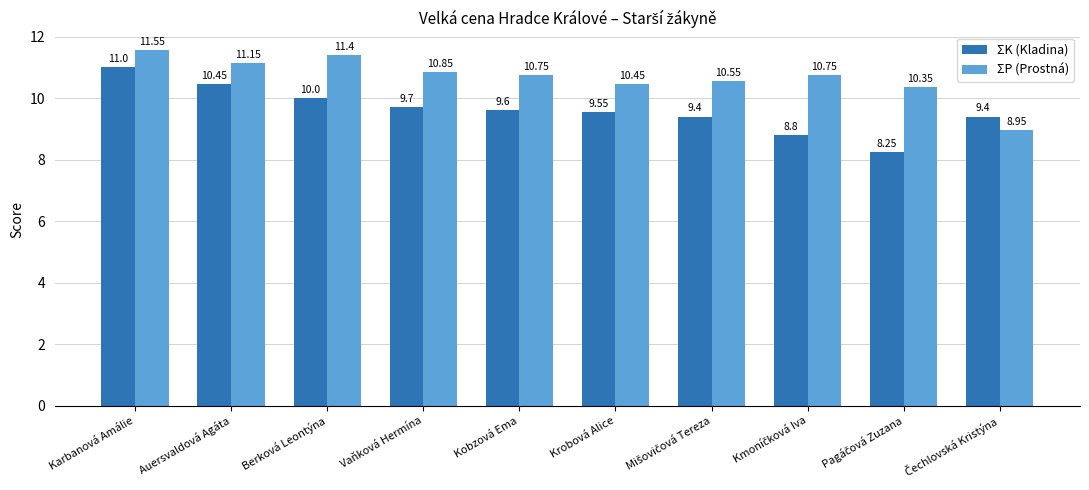

At how many categories does at least one series exceed 11?

3